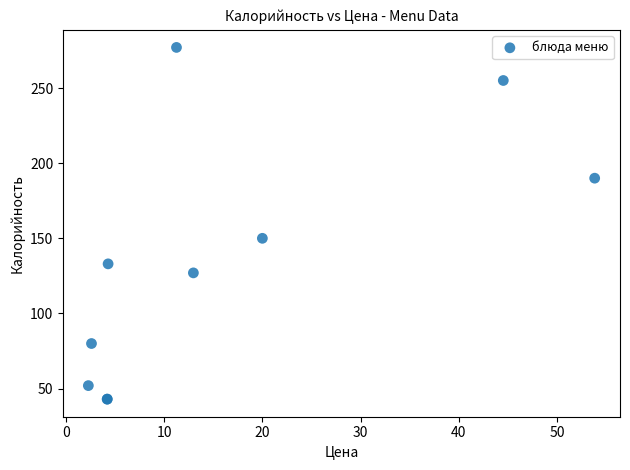

What Y value in the scatter plot is closest to 160?

150